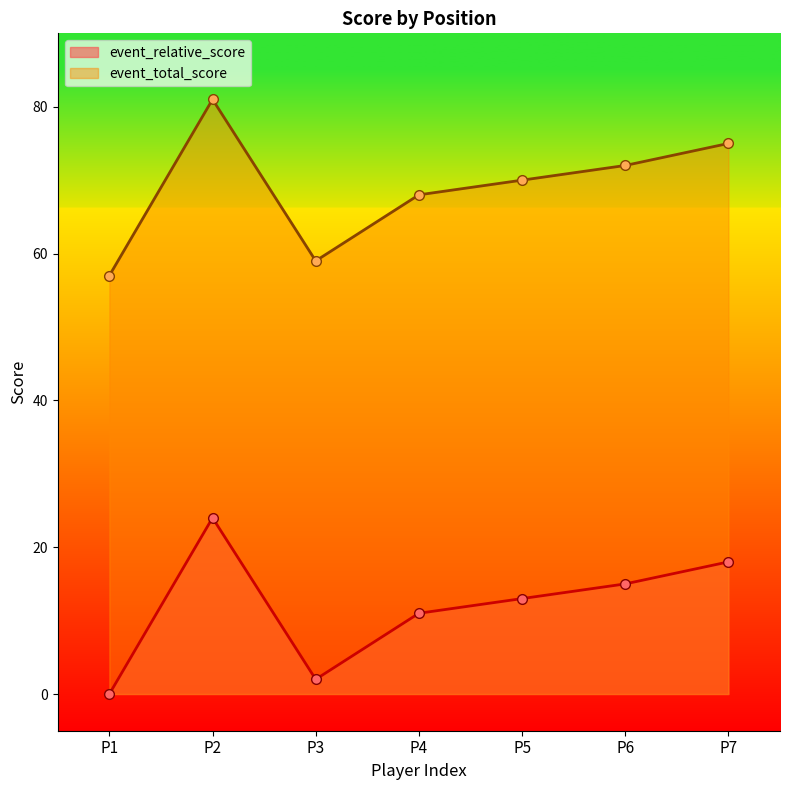

True or false: event_relative_score and event_total_score cross at least once.

False